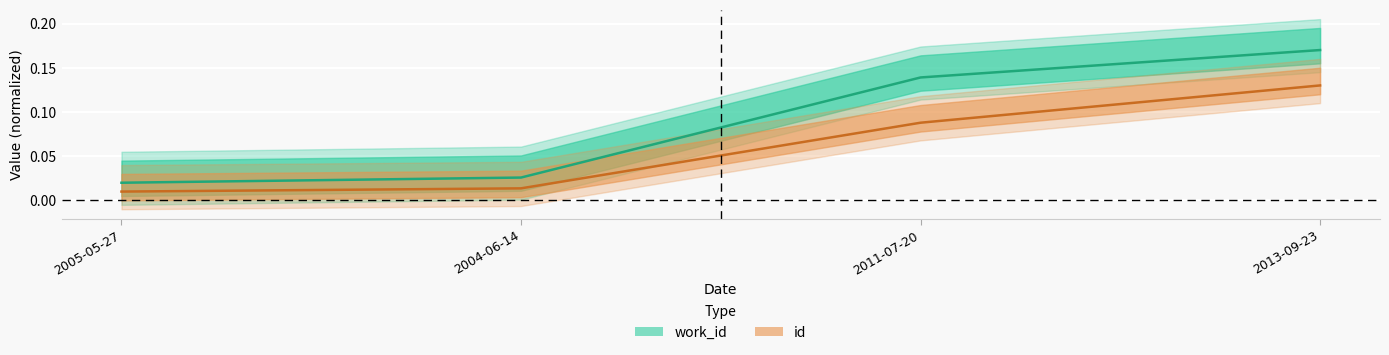

What value does the work_id series have at 2011-07-20?

0.1